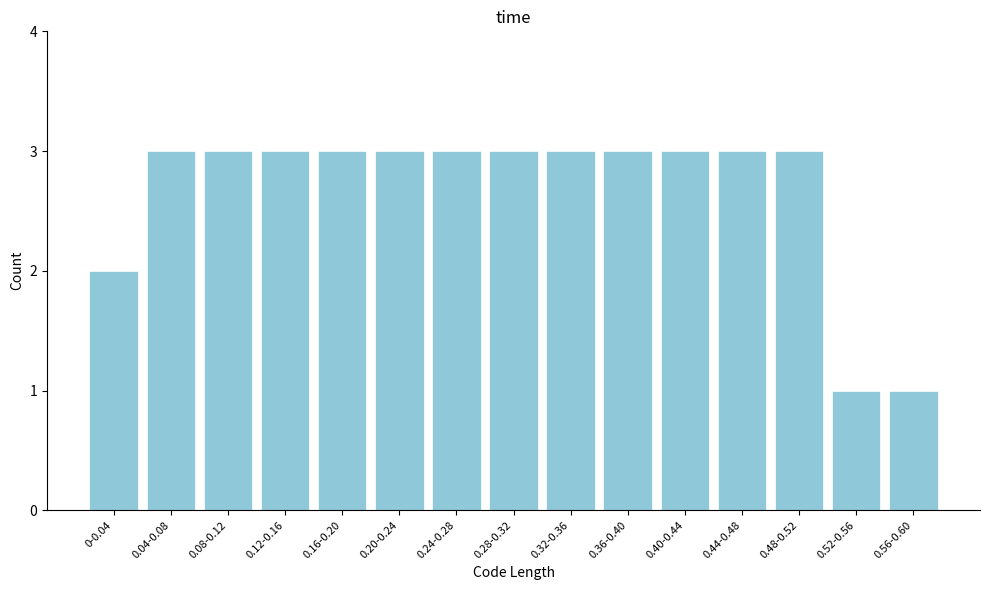

Reading left to right, list all the values displayed in this chart.

2	3	3	3	3	3	3	3	3	3	3	3	3	1	1